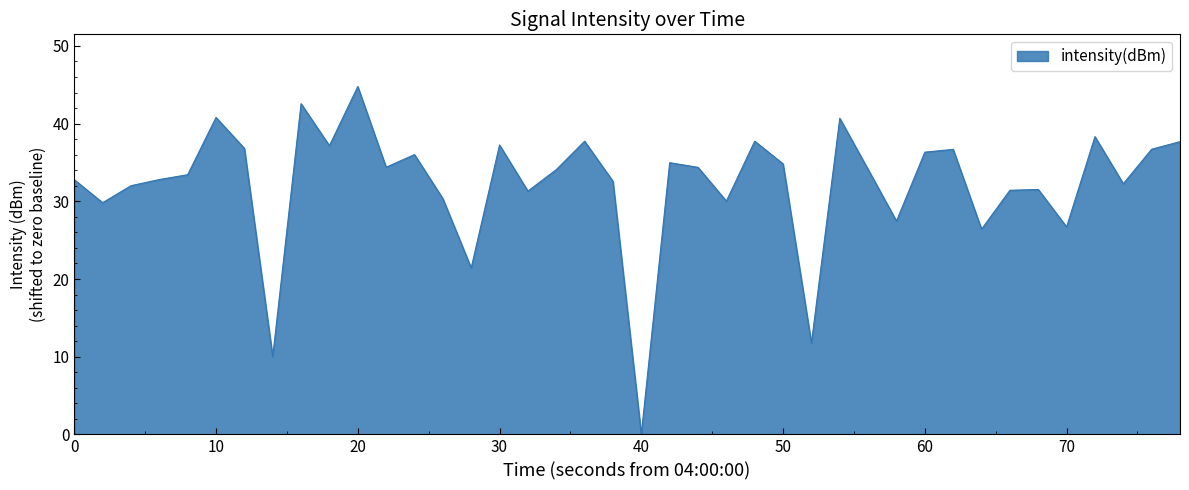

What is the greatest value displayed?

44.8